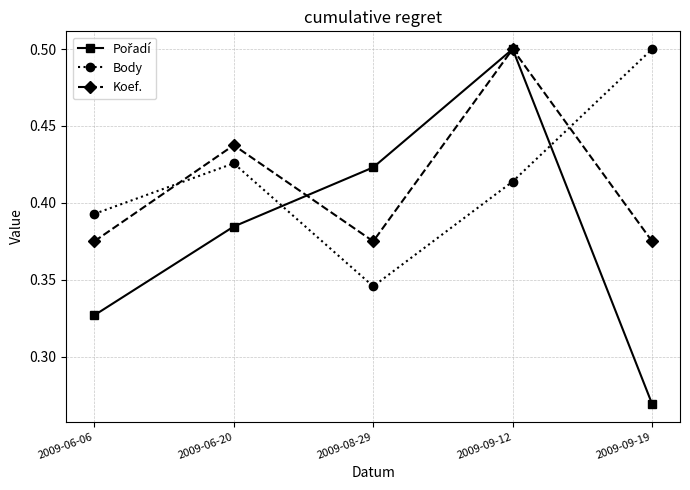

Count the Koef. values in the range 0 to 1.

5